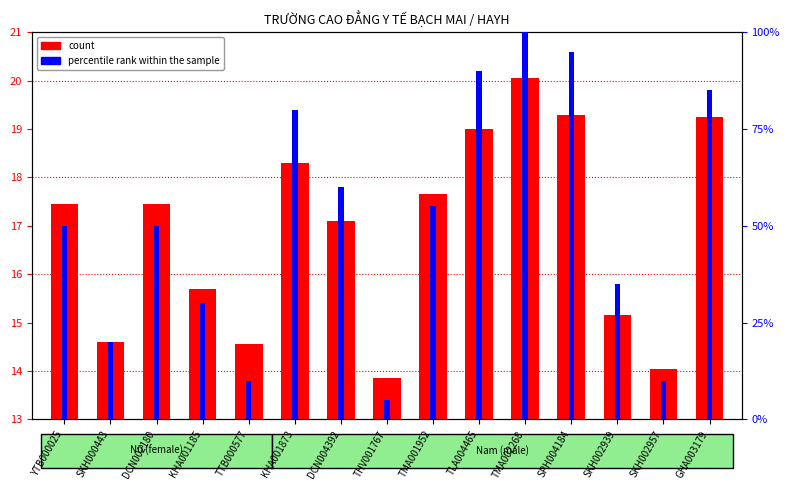

What is the label of the 11th bar from the left?

TMA002268